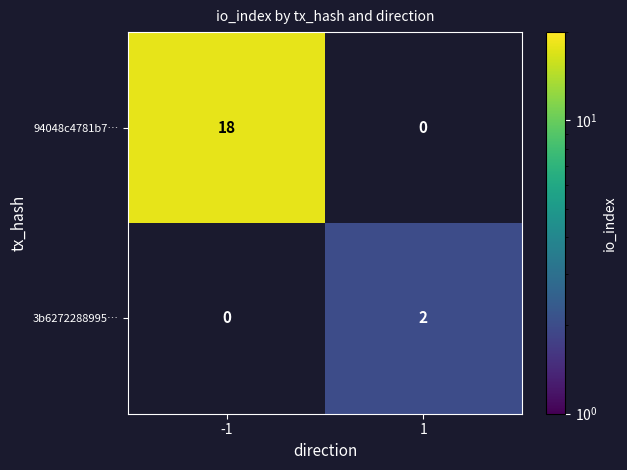

Which label corresponds to the largest value in the chart?

-1